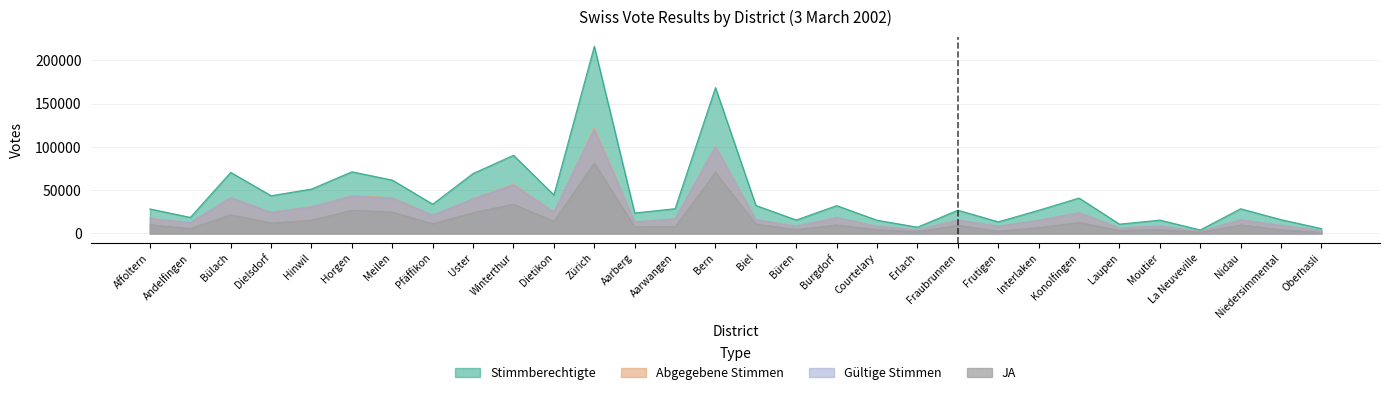

What position from the right is Meilen?

24